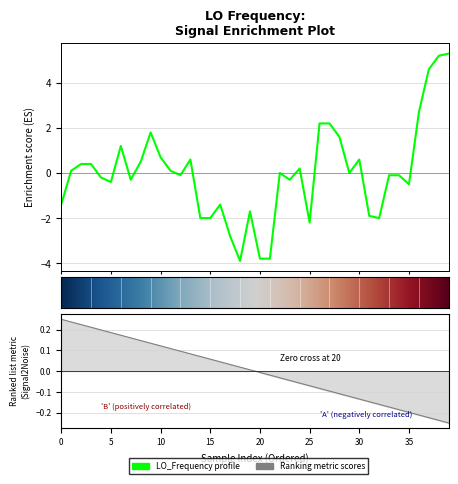

Read the value at 33.

-0.1